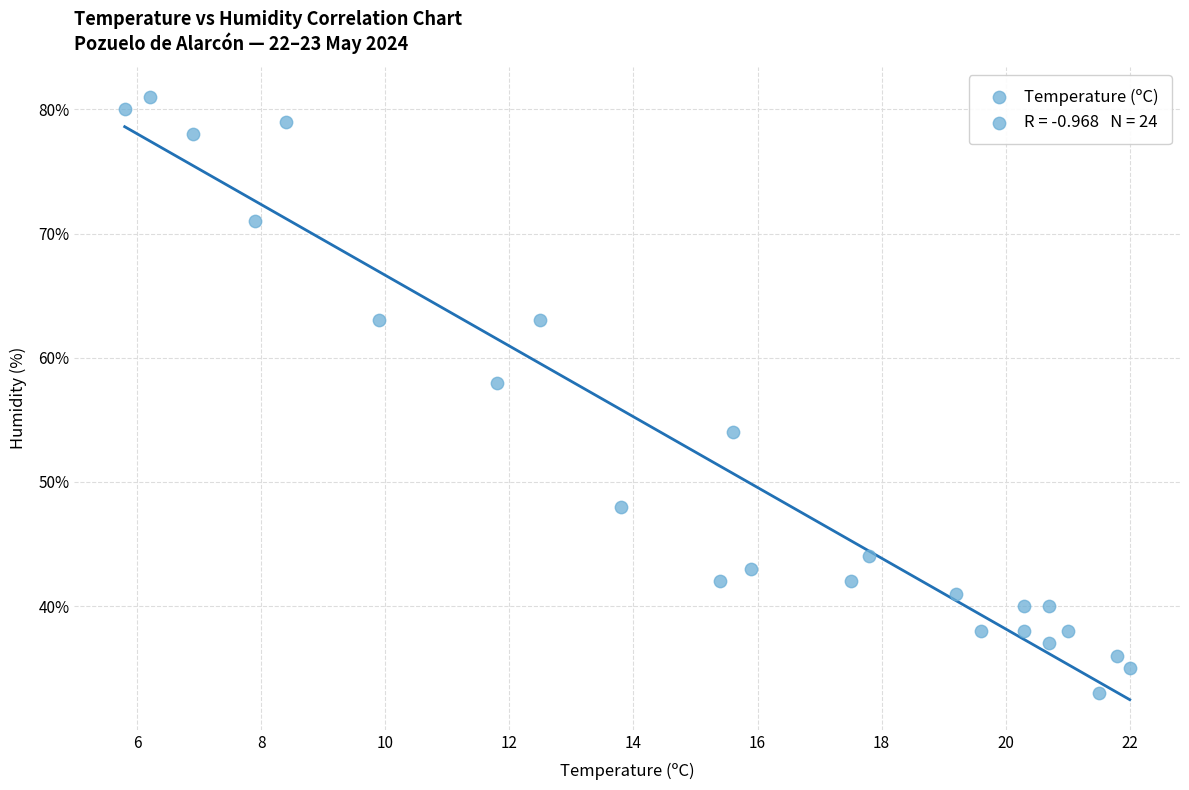

What is the range of Y values (max minus min)?

48